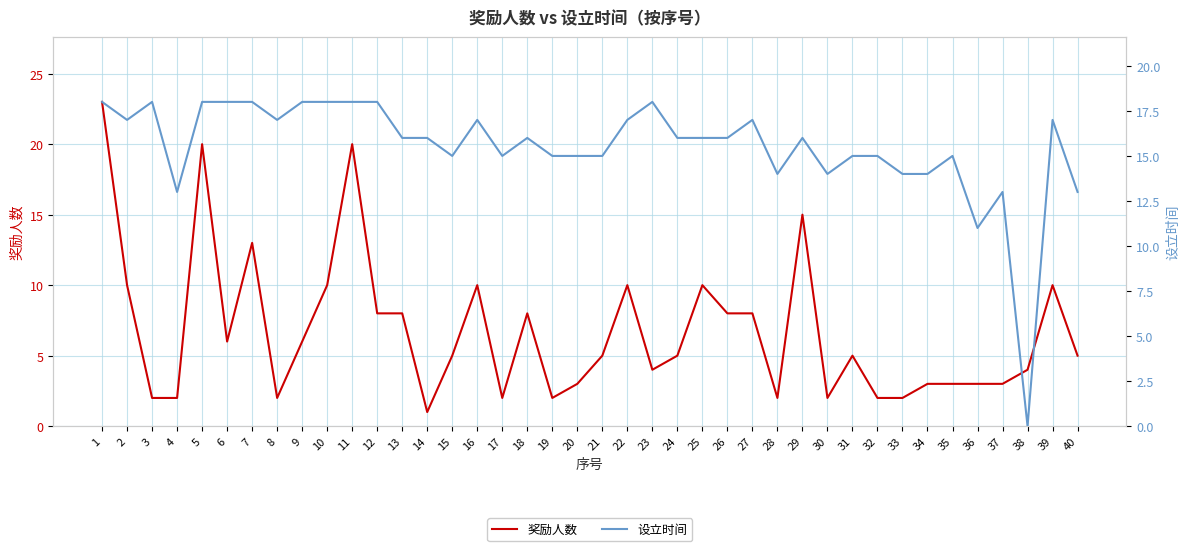

At how many categories does at least one series exceed 11?

38